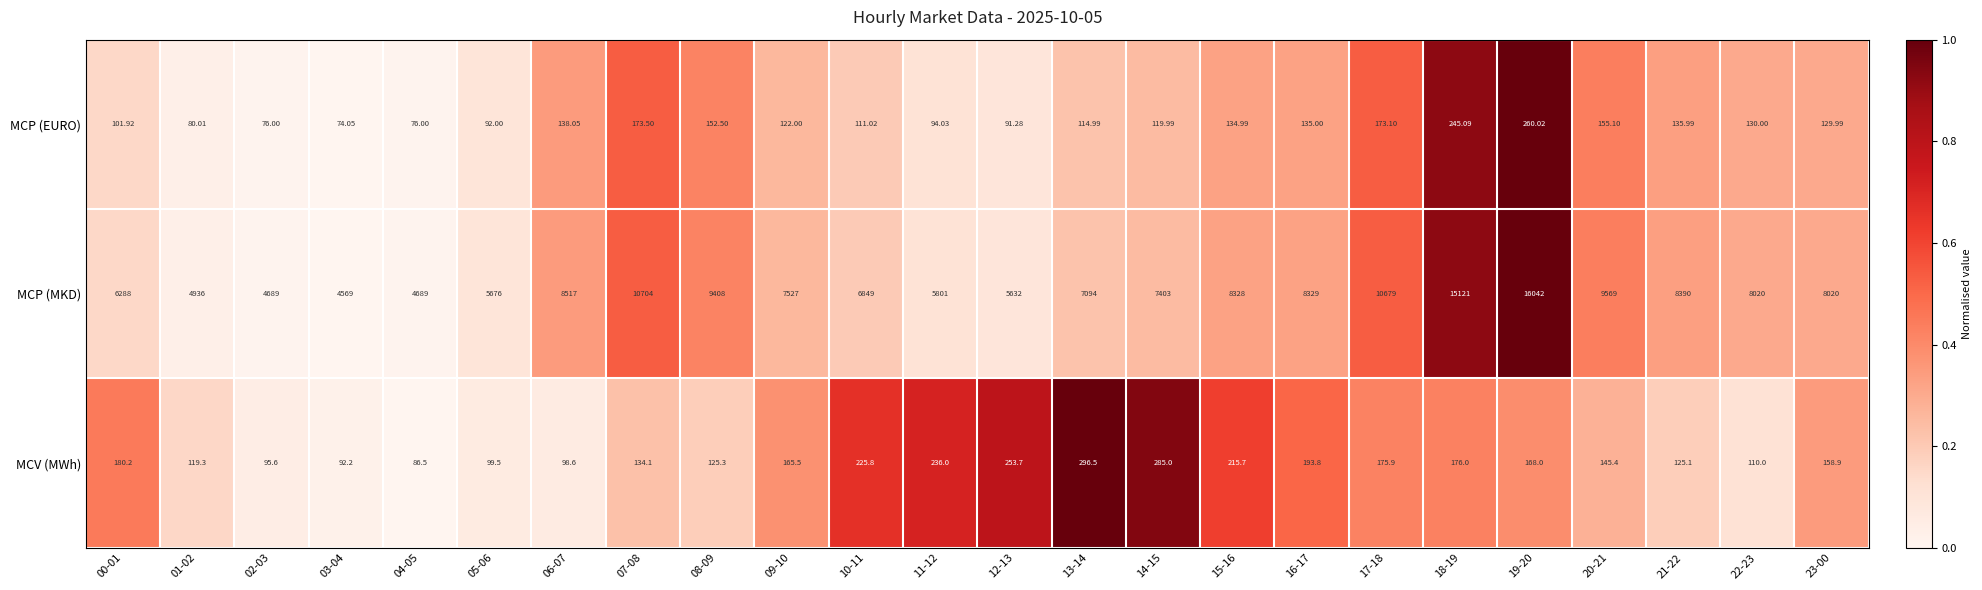

Rank the series by their maximum value, from highest to lowest.

MCP (MKD), MCV (MWh), MCP (EURO)